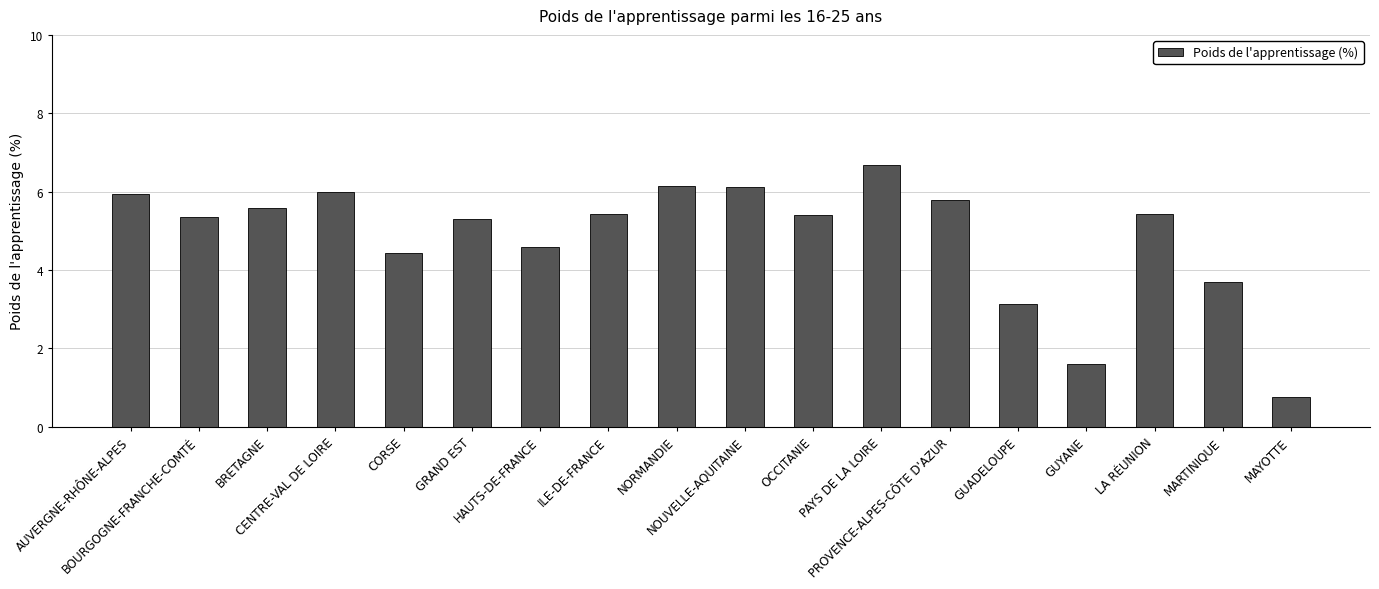

The chart shows a value of 10.0 at CENTRE-VAL DE LOIRE. True or false?

False